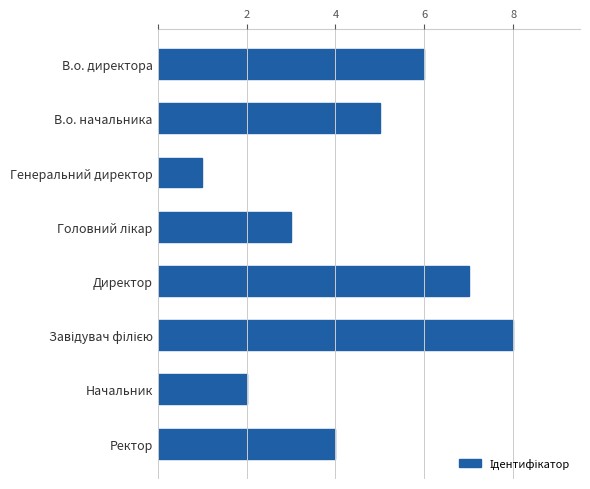

Between Ректор and Директор, which is larger?

Директор